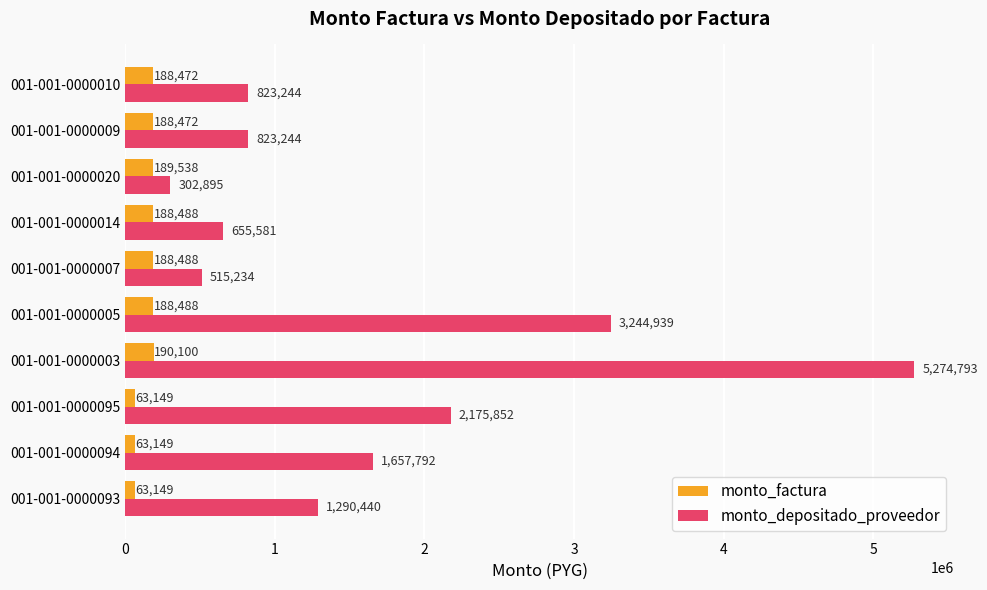

What is the greatest value displayed?

5274793